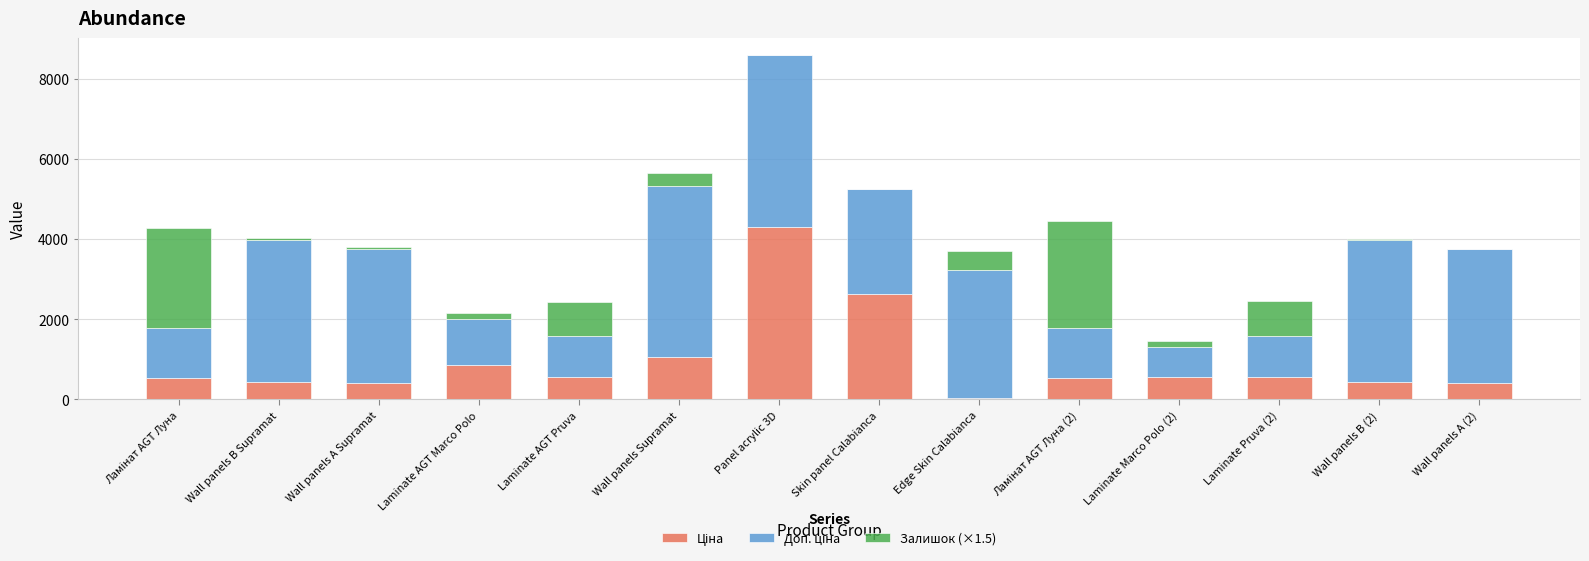

At which category is the sum across all series the highest?

Panel acrylic 3D